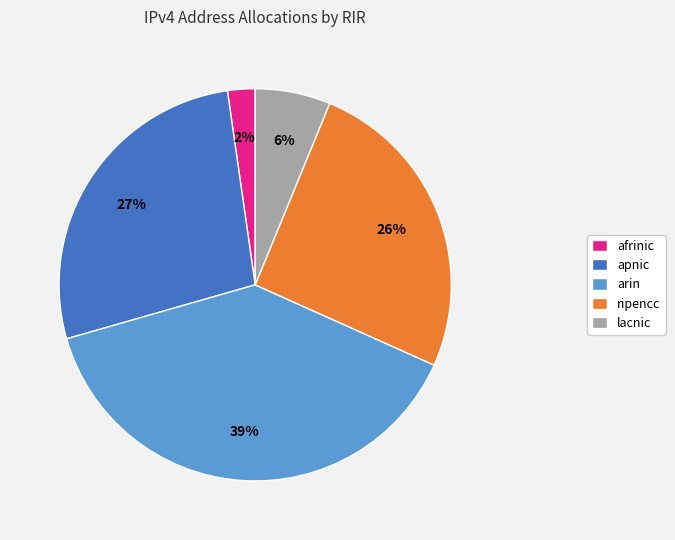

To the nearest percent, what is the difference between the lacnic and arin slice percentages?

33%